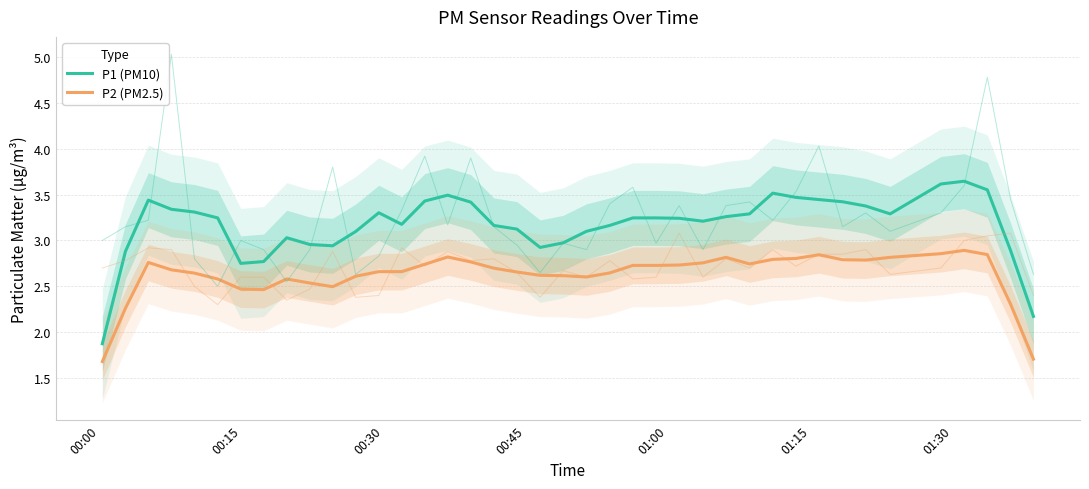

What is the sum of all P2 (PM2.5) values?

105.2